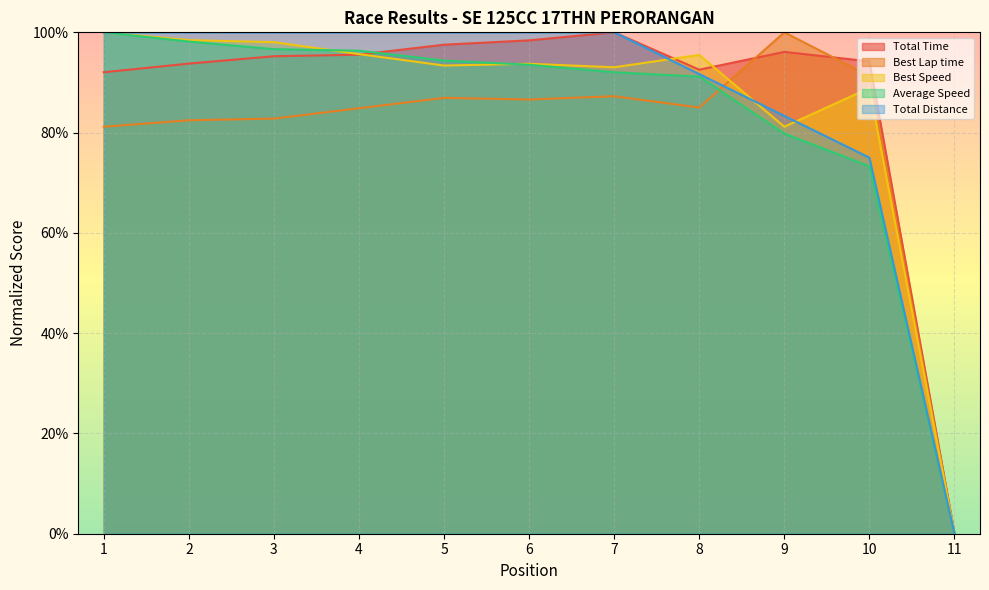

Which category has the highest value in the Best Speed series?

1